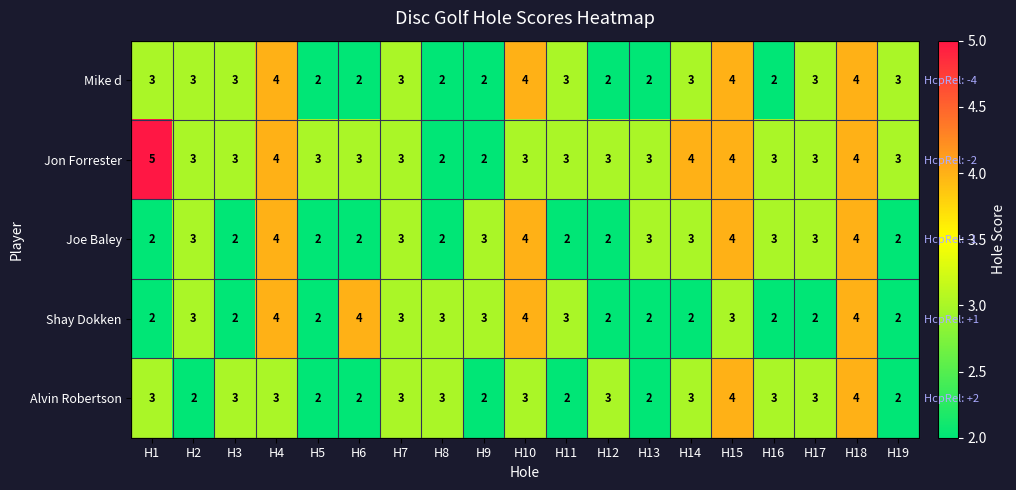

What is the sum of all Alvin Robertson values?

52